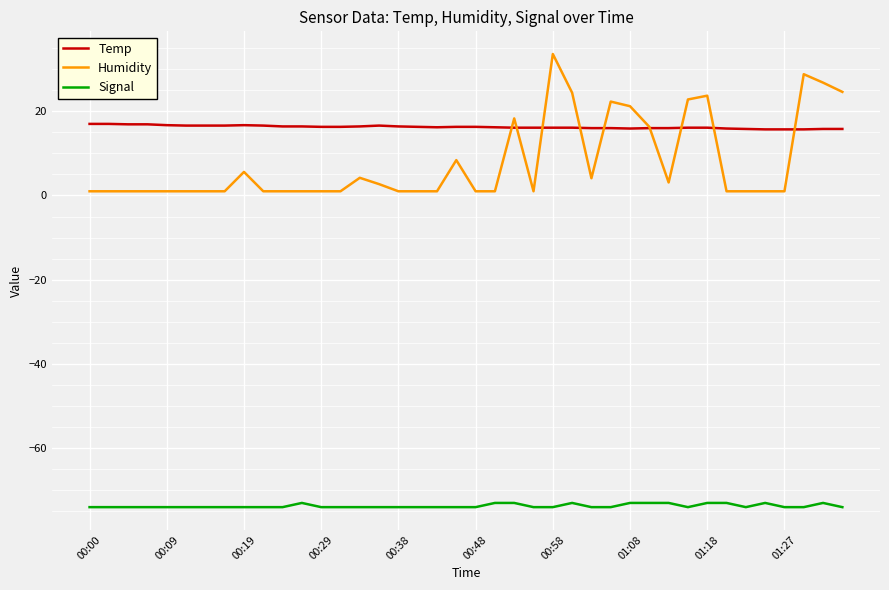

True or false: Signal and Temp intersect in this chart.

False